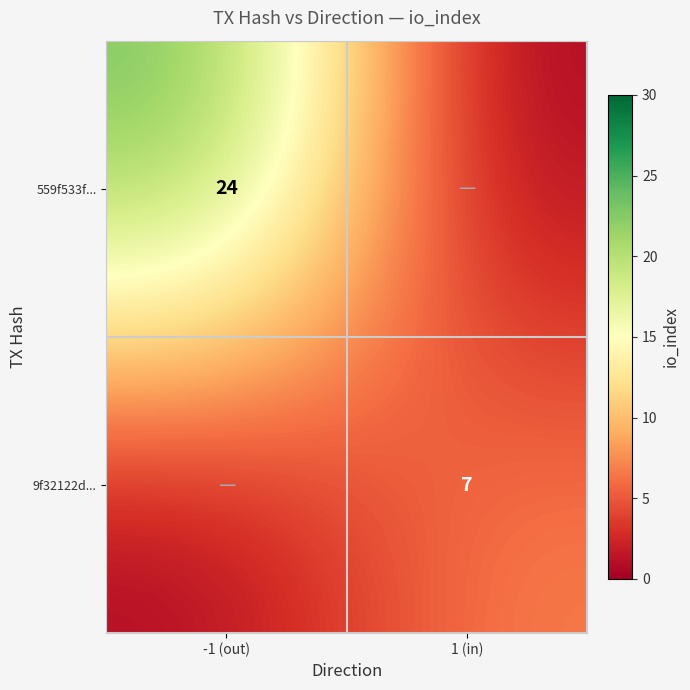

Count the number of categories in the chart.

2